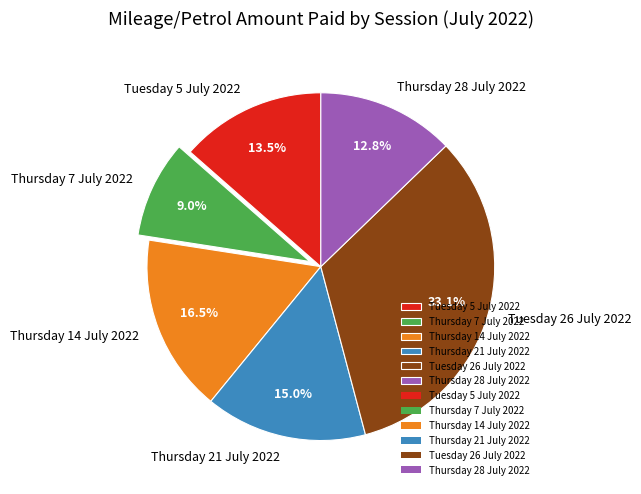

Does Thursday 21 July 2022 account for over 50% of the chart?

No